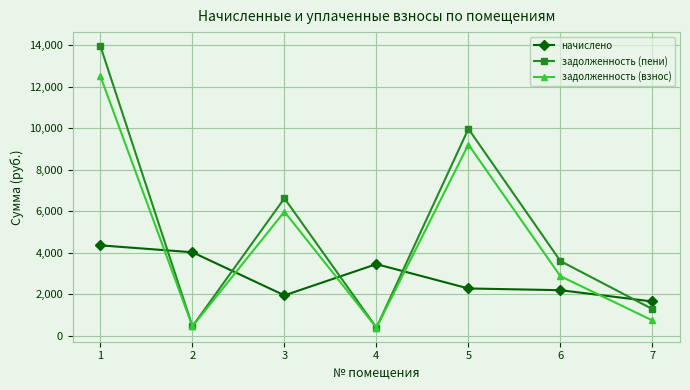

In задолженность (взнос), how many points are lower than both neighbors (excluding endpoints)?

2